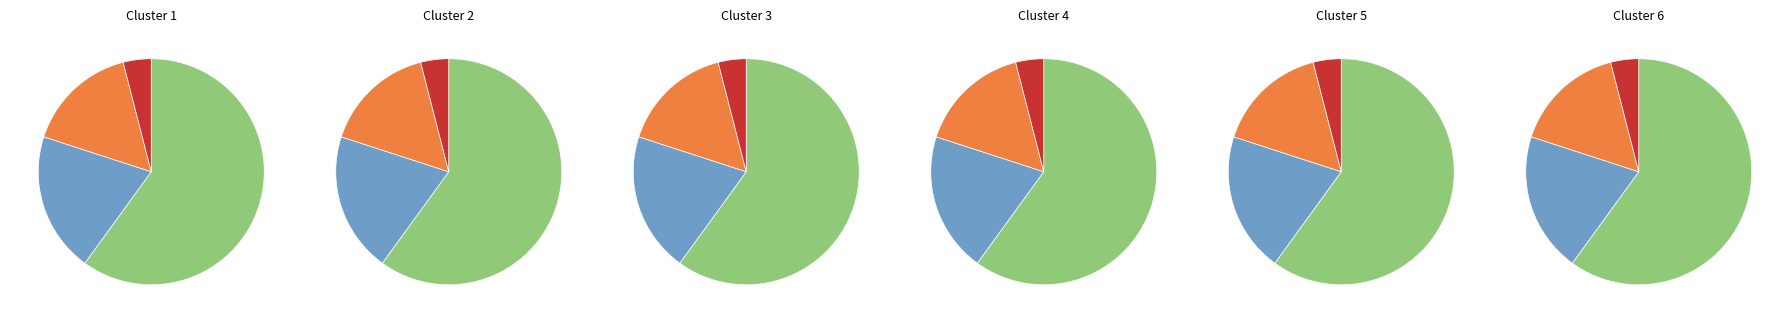

Is Female the majority of the pie?

Yes